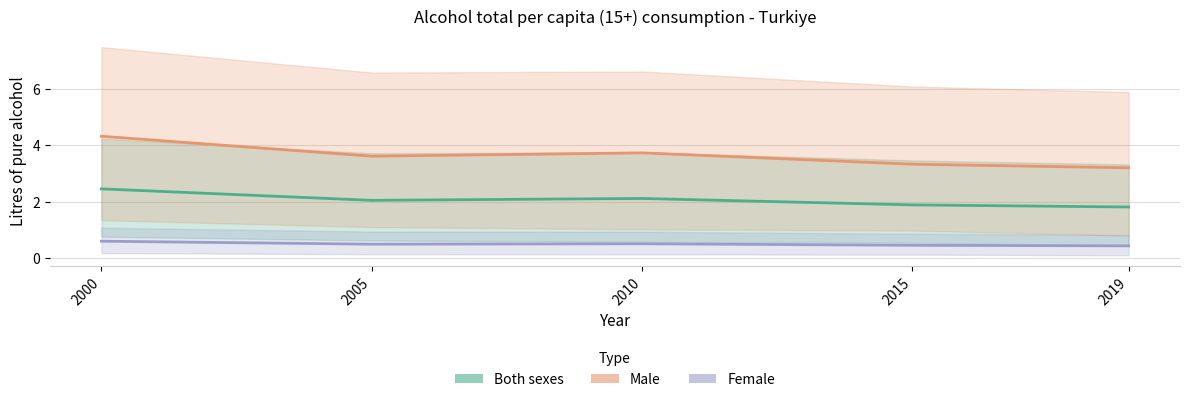

What is the difference between the Female values at 2015 and 2010?

0.1